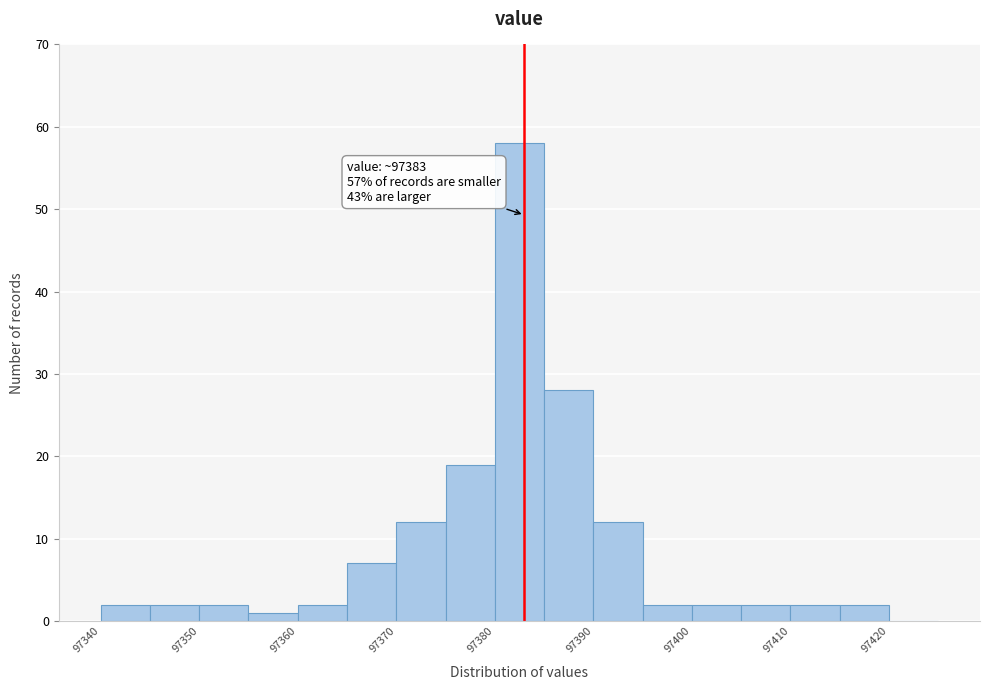

Over which range of the x-axis is the bar tallest?

97380 to 97385